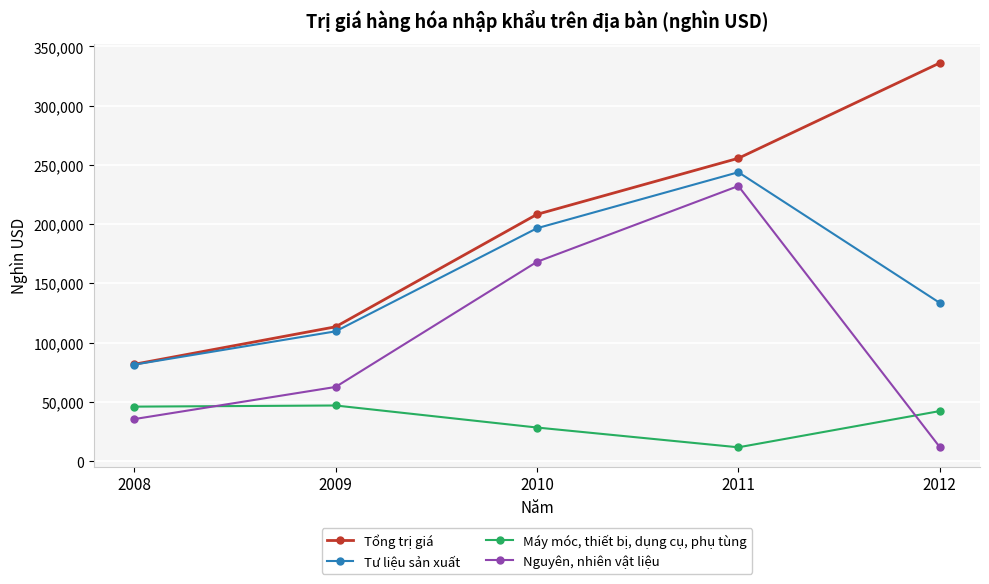

Rank the categories by Tổng trị giá value from lowest to highest.

2008, 2009, 2010, 2011, 2012